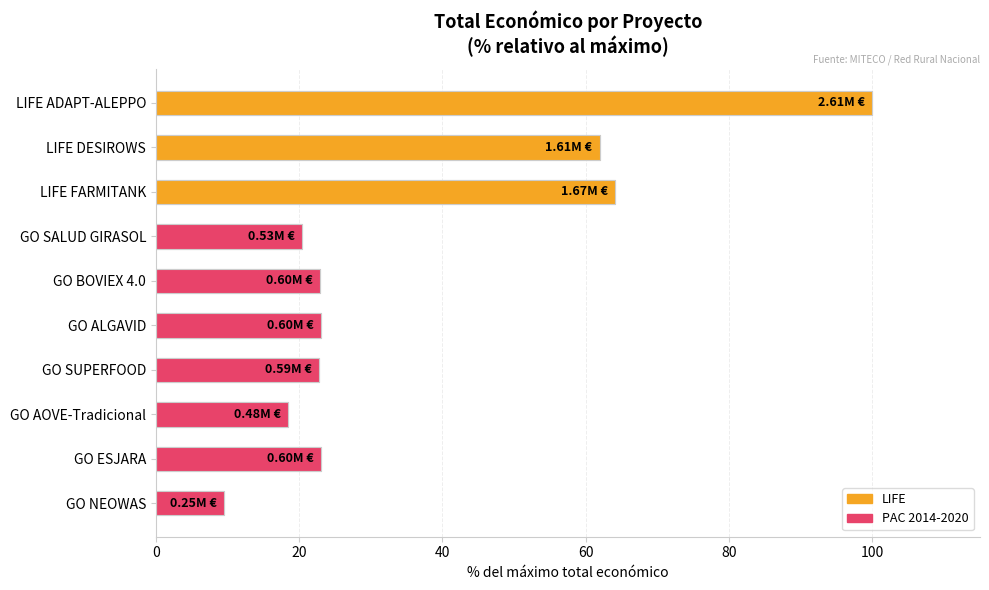

List the labels in order of value, smallest first.

GO NEOWAS, GO AOVE-Tradicional, GO SALUD GIRASOL, GO SUPERFOOD, GO BOVIEX 4.0, GO ESJARA, GO ALGAVID, LIFE DESIROWS, LIFE FARMITANK, LIFE ADAPT-ALEPPO